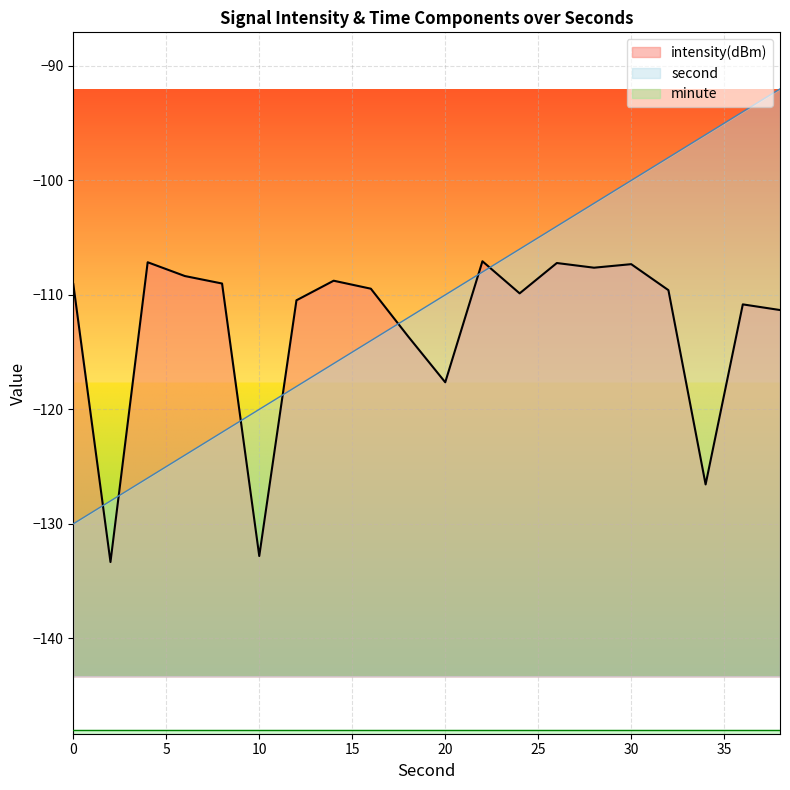

How many intersections are there between intensity(dBm) and second?

7